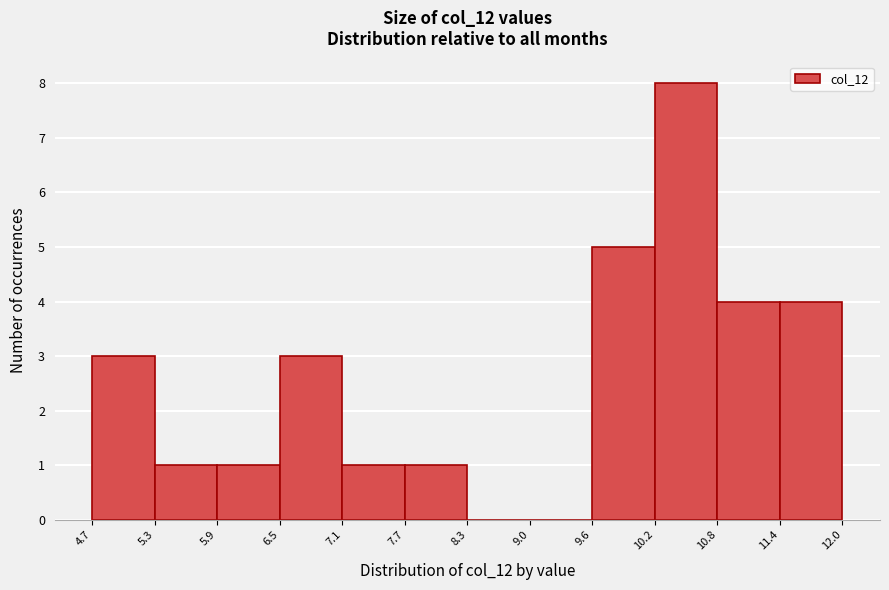

Which range on the x-axis has the tallest bar?

10.2 to 10.8